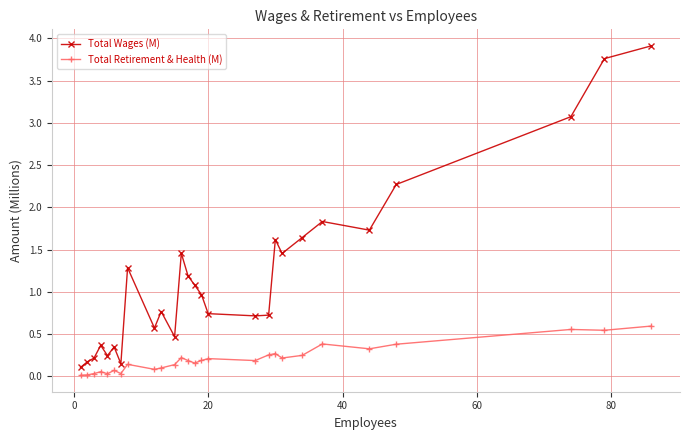

True or false: Total Retirement & Health (M) has more than 0 interior local peaks.

True